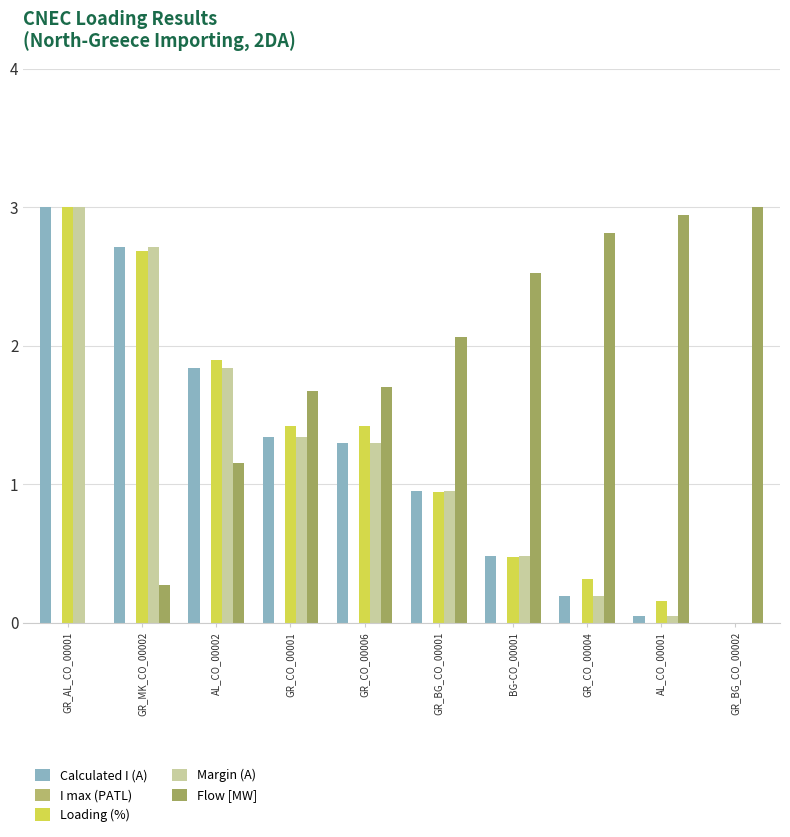

Reading right to left, what are all the values shown in this chart?

Calculated I (A): GR_BG_CO_00002=0.0	AL_CO_00001=0.1	GR_CO_00004=0.2	BG-CO_00001=0.5	GR_BG_CO_00001=0.9	GR_CO_00006=1.3	GR_CO_00001=1.3	AL_CO_00002=1.8	GR_MK_CO_00002=2.7	GR_AL_CO_00001=3.0
I max (PATL): GR_BG_CO_00002=0.0	AL_CO_00001=0.0	GR_CO_00004=0.0	BG-CO_00001=0.0	GR_BG_CO_00001=0.0	GR_CO_00006=0.0	GR_CO_00001=0.0	AL_CO_00002=0.0	GR_MK_CO_00002=0.0	GR_AL_CO_00001=0.0
Loading (%): GR_BG_CO_00002=0.0	AL_CO_00001=0.2	GR_CO_00004=0.3	BG-CO_00001=0.5	GR_BG_CO_00001=0.9	GR_CO_00006=1.4	GR_CO_00001=1.4	AL_CO_00002=1.9	GR_MK_CO_00002=2.7	GR_AL_CO_00001=3.0
Margin (A): GR_BG_CO_00002=0.0	AL_CO_00001=0.1	GR_CO_00004=0.2	BG-CO_00001=0.5	GR_BG_CO_00001=0.9	GR_CO_00006=1.3	GR_CO_00001=1.3	AL_CO_00002=1.8	GR_MK_CO_00002=2.7	GR_AL_CO_00001=3.0
Flow [MW]: GR_BG_CO_00002=3.0	AL_CO_00001=2.9	GR_CO_00004=2.8	BG-CO_00001=2.5	GR_BG_CO_00001=2.1	GR_CO_00006=1.7	GR_CO_00001=1.7	AL_CO_00002=1.2	GR_MK_CO_00002=0.3	GR_AL_CO_00001=0.0